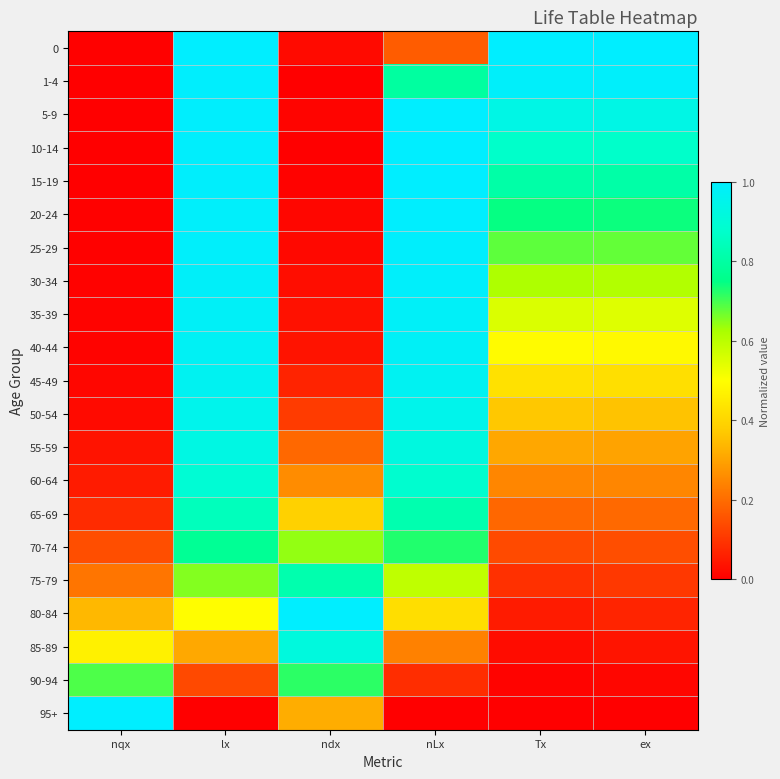

What is the total value across all series at lx?

16.9